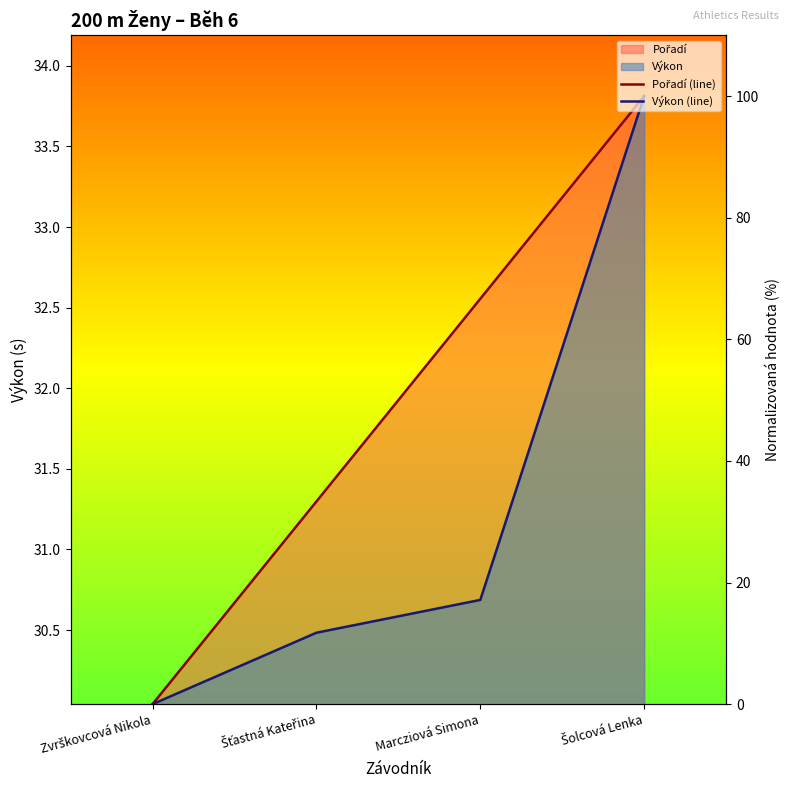

What is the average value of the Výkon (line) series?

32.2